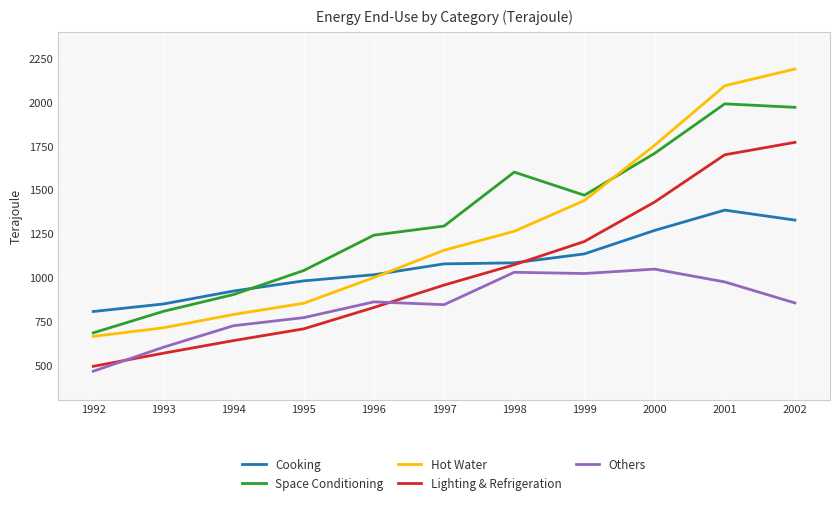

True or false: Lighting & Refrigeration has a value of 1430 at 2000.

True